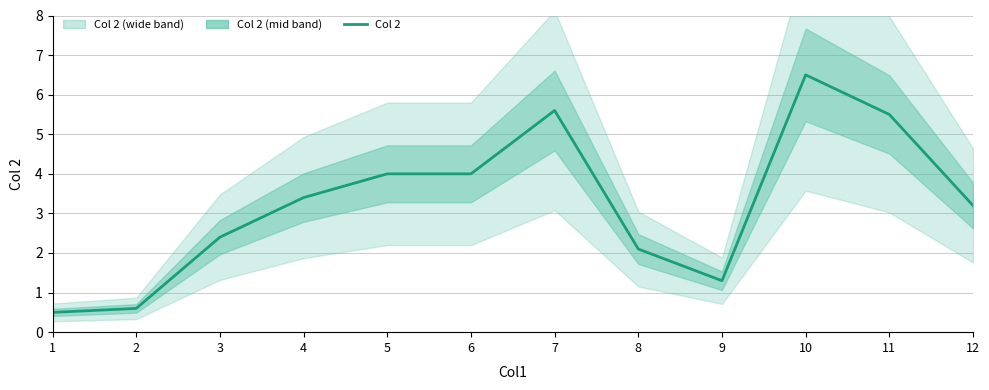

Between 6 and 10, which is larger?

10